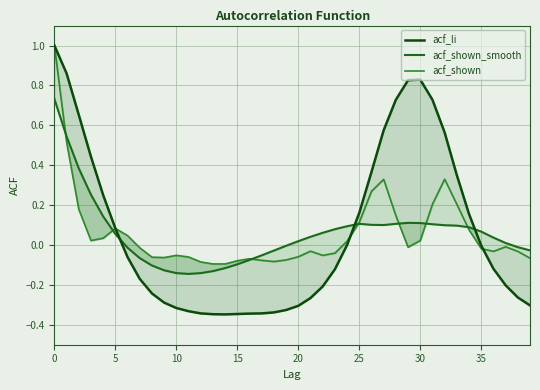

What is the highest value of the acf_shown_smooth series?

0.7